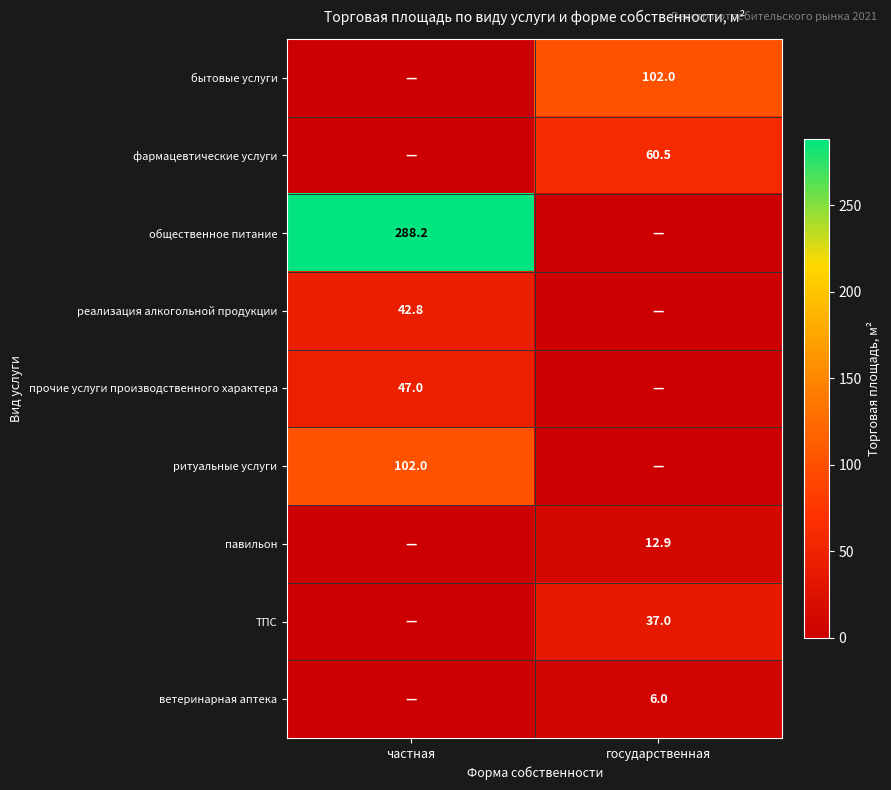

Is the value of ветеринарная аптека at государственная greater than the value of ТПС at государственная?

No